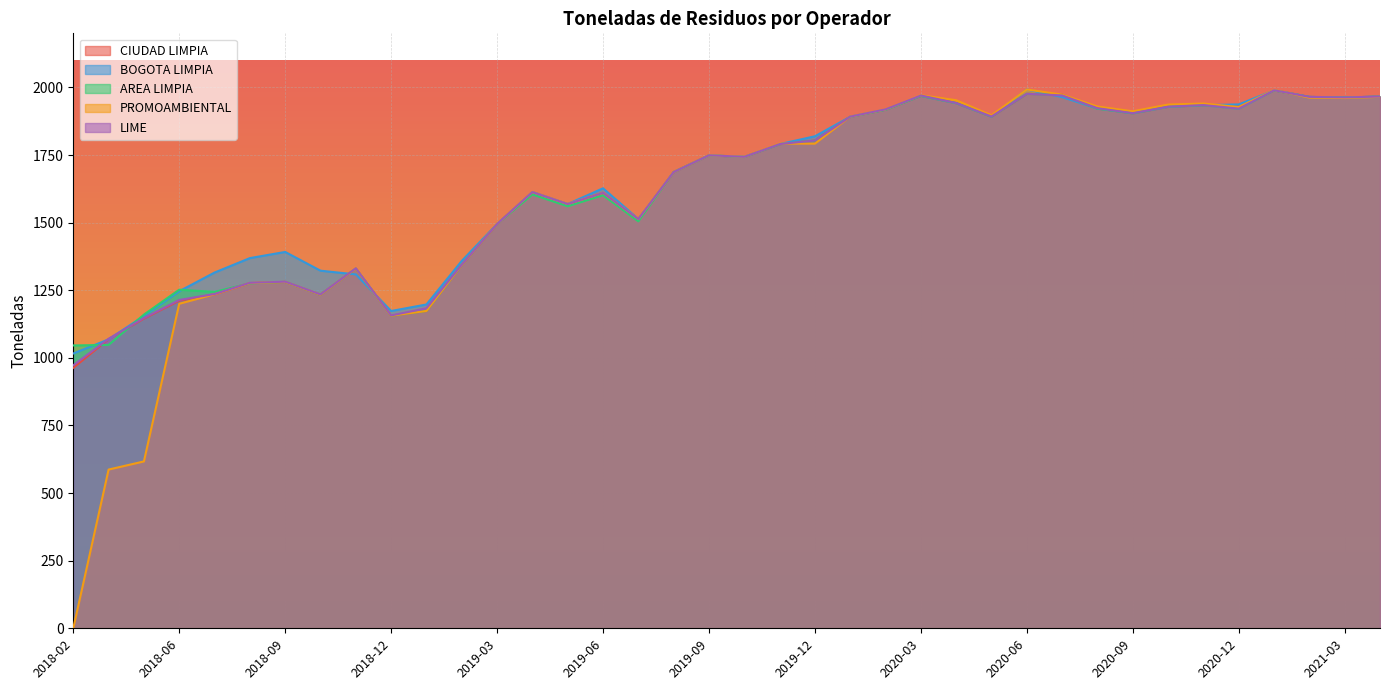

Is the value of CIUDAD LIMPIA at 2021-04 greater than the value of LIME at 2019-07?

Yes